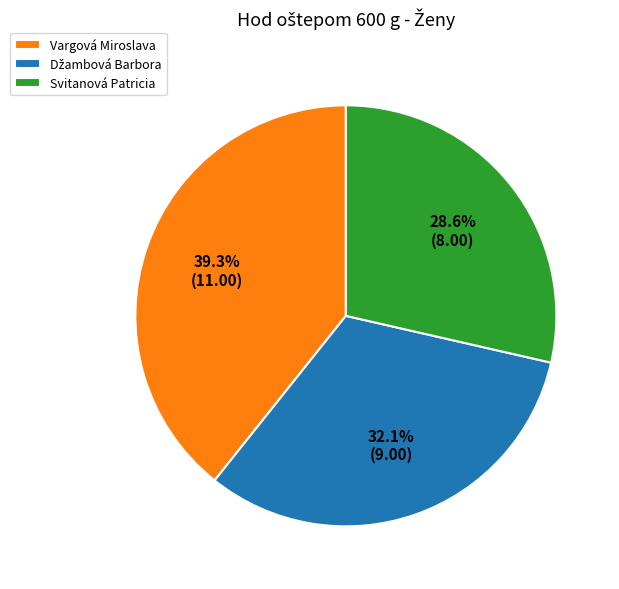

The Vargová Miroslava slice represents 27% of the pie. True or false?

False